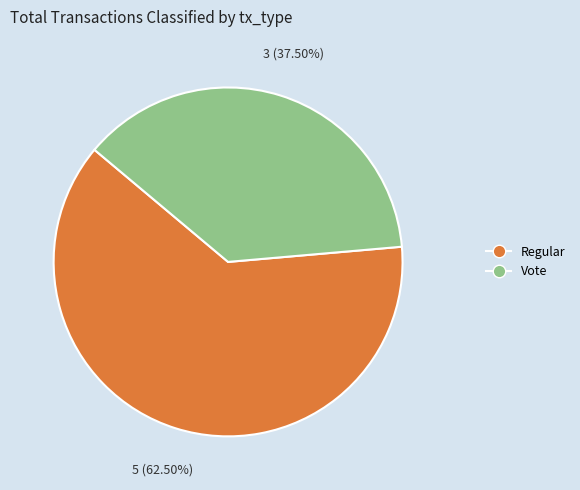

To the nearest percent, what is the average slice percentage?

50%